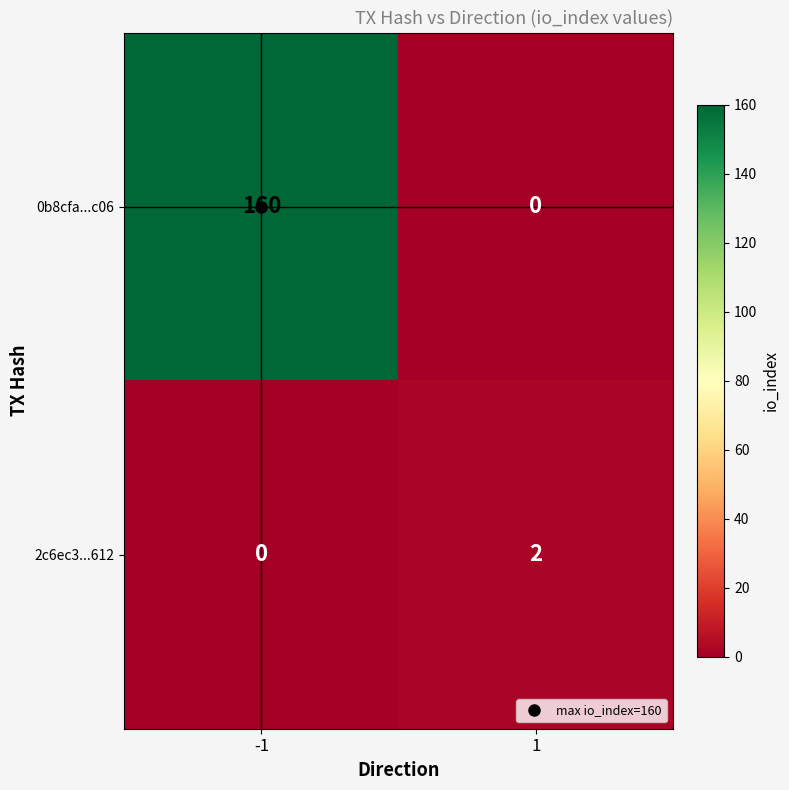

Which series has the widest spread of values?

0b8cfa...c06